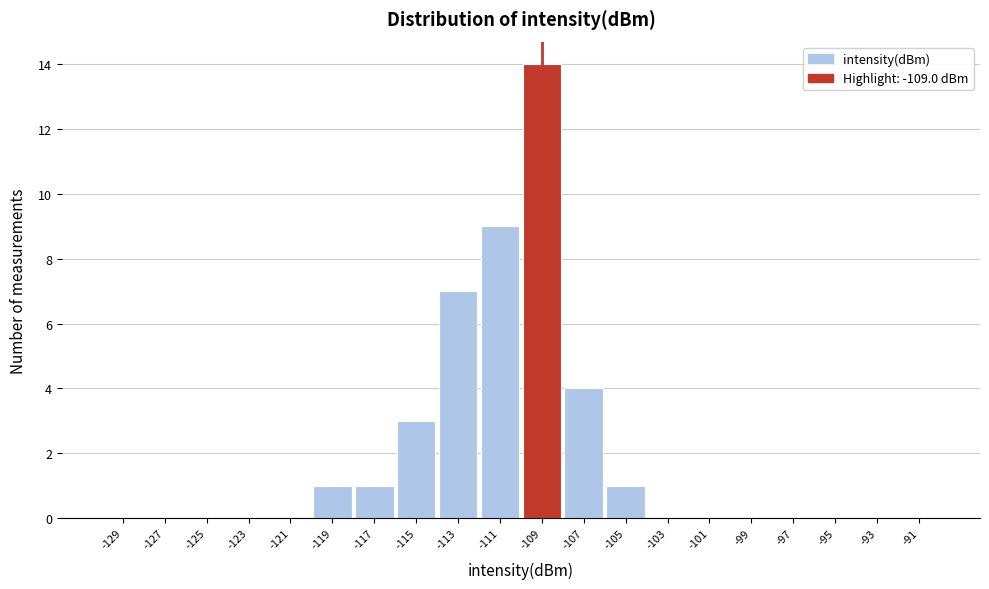

What is the height of the bar covering -118 to -116 on the x-axis? The values are not printed on the chart, so give them approximately, as read against the axis.

1